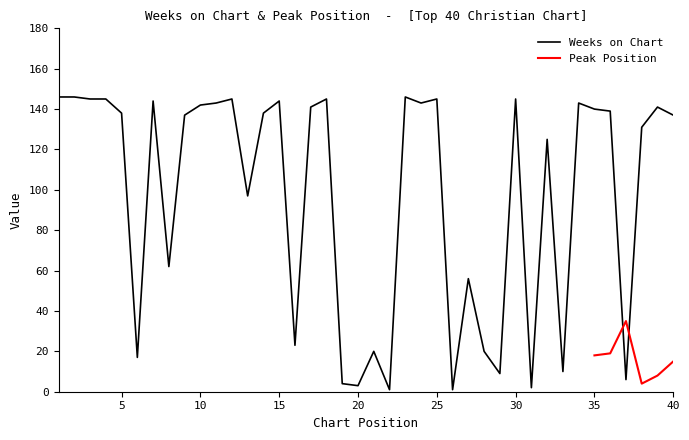

Rank the categories by value from highest to lowest.

1, 2, 23, 3, 4, 12, 18, 25, 30, 7, 15, 11, 24, 34, 10, 17, 39, 35, 36, 5, 14, 9, 40, 38, 32, 13, 8, 27, 16, 21, 28, 6, 33, 29, 37, 19, 20, 31, 22, 26